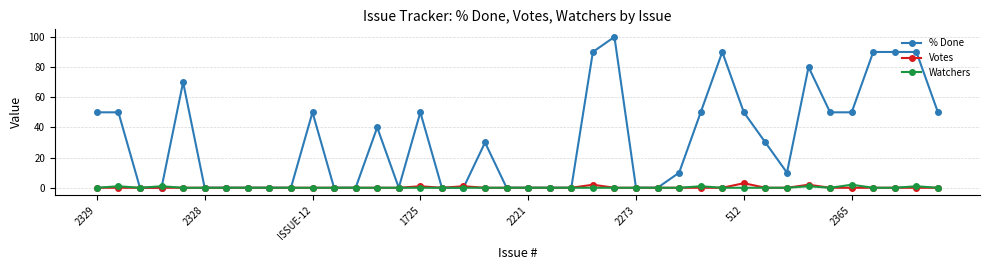

What is the sum of all % Done values?

1270